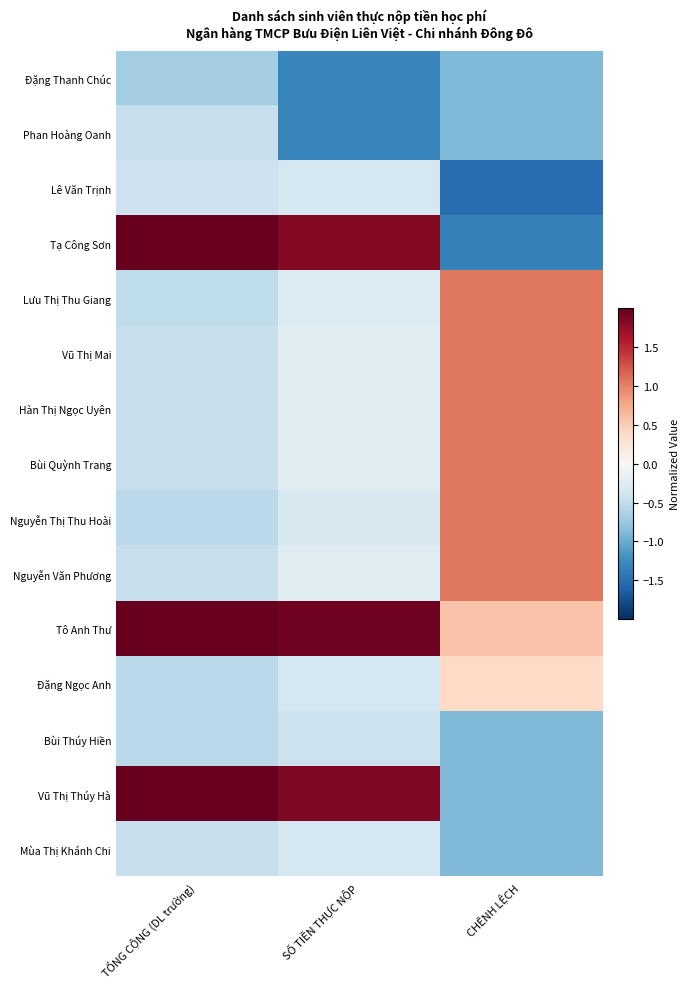

At how many categories does at least one series exceed 0?

3